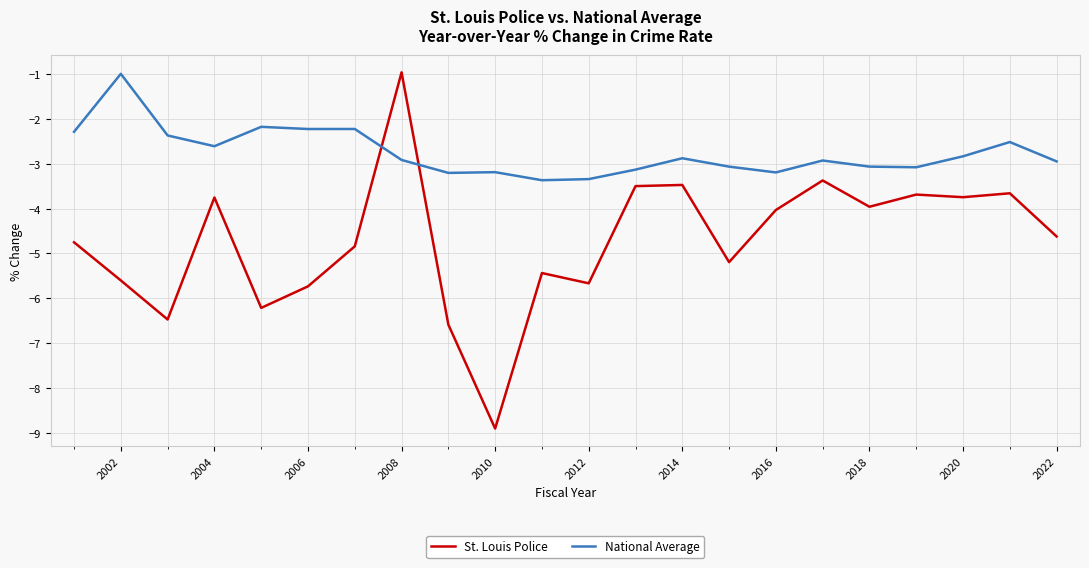

Which series has the largest range (max minus min)?

St. Louis Police